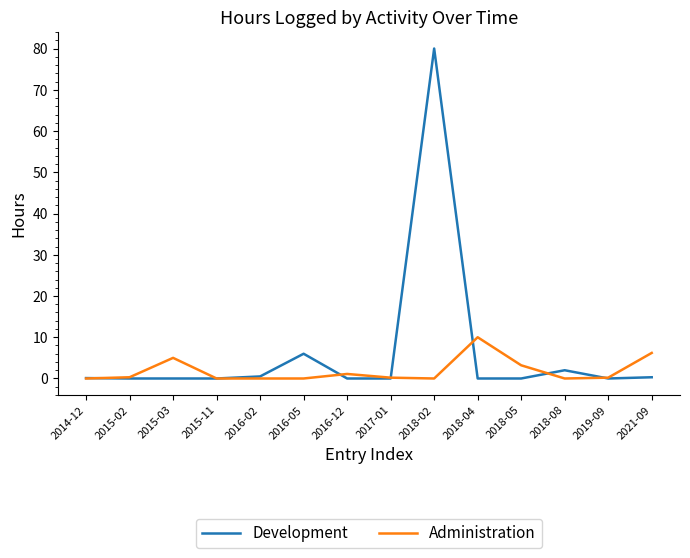

Which series has the largest range (max minus min)?

Development